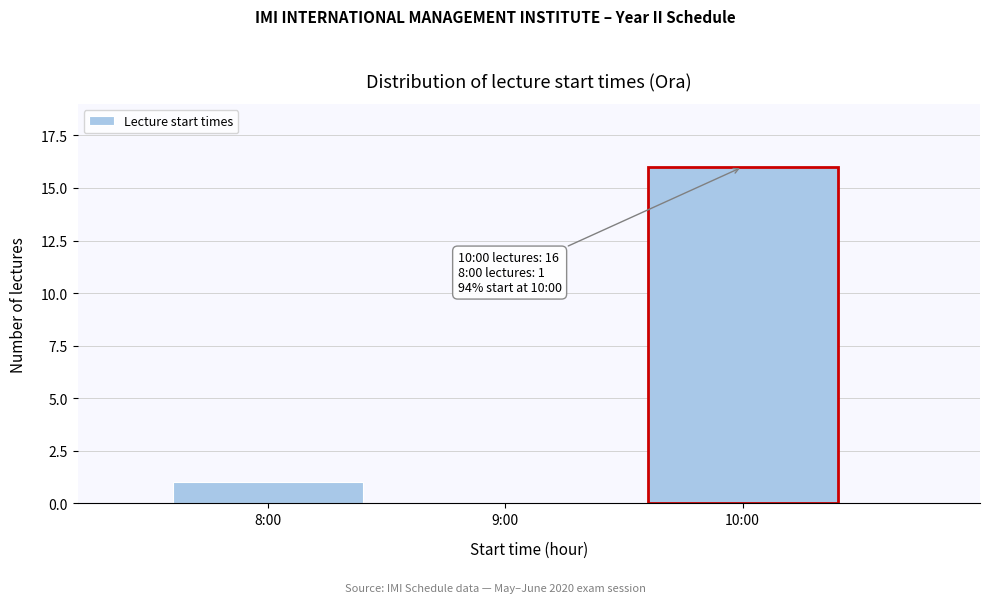

Reading left to right, transcribe all the data shown in this chart.

8:00=1	9:00=0	10:00=16